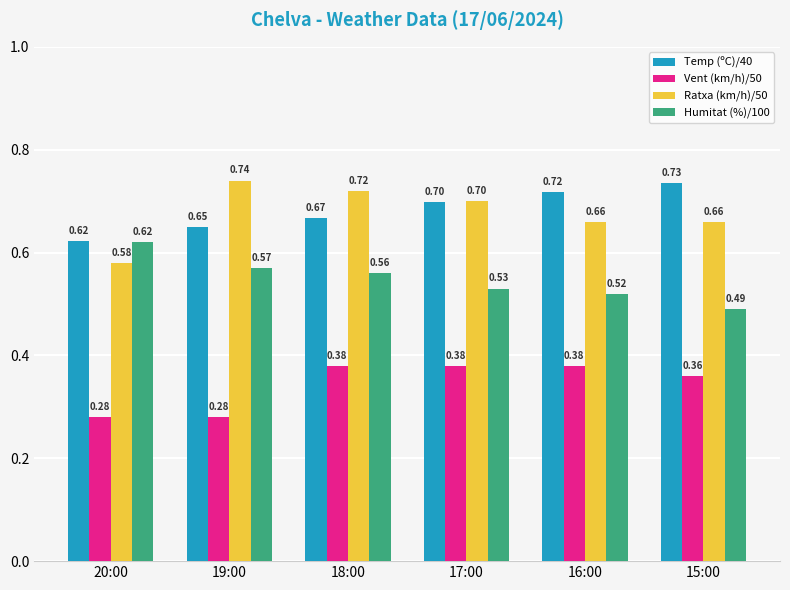

Which series has the largest range (max minus min)?

Ratxa (km/h)/50